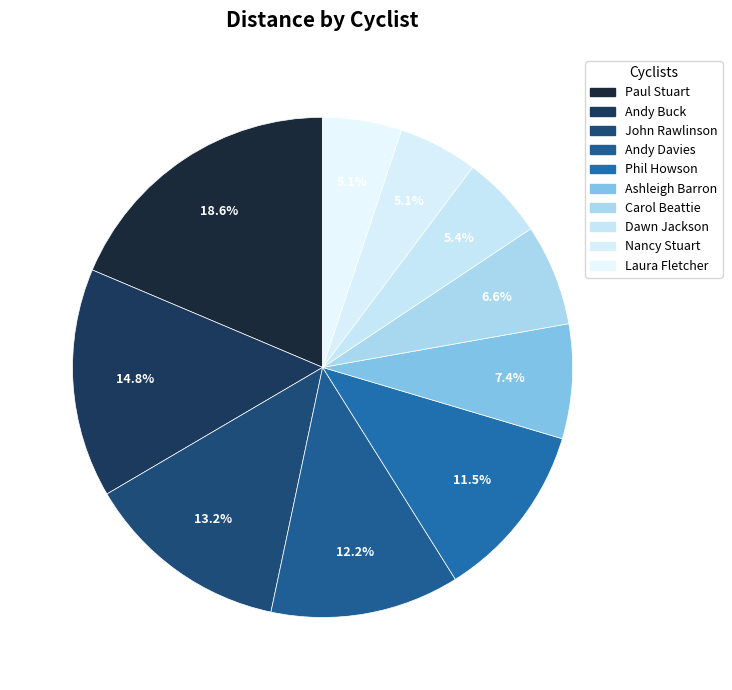

Is Carol Beattie the majority of the pie?

No